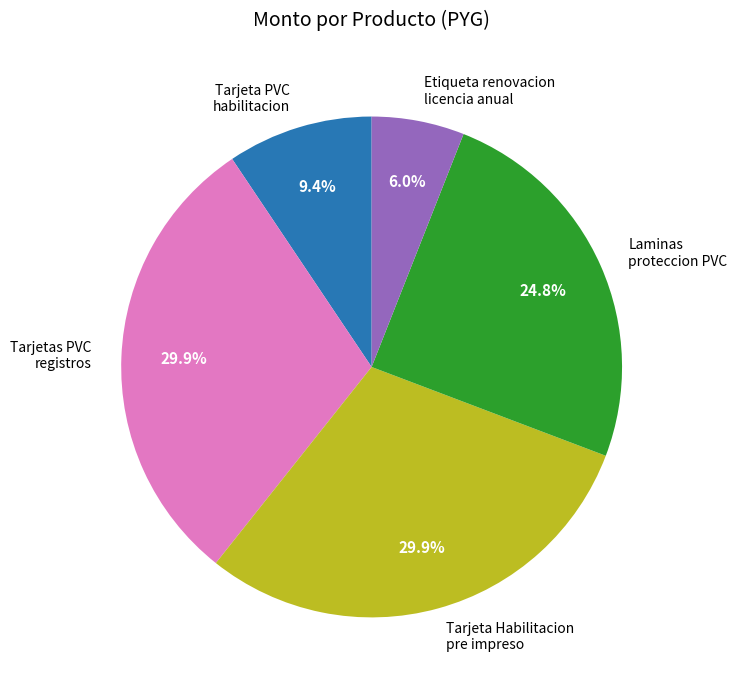

What is the ratio of the value at Etiqueta renovacion licencia anual to the value at Tarjeta PVC habilitacion?

0.6